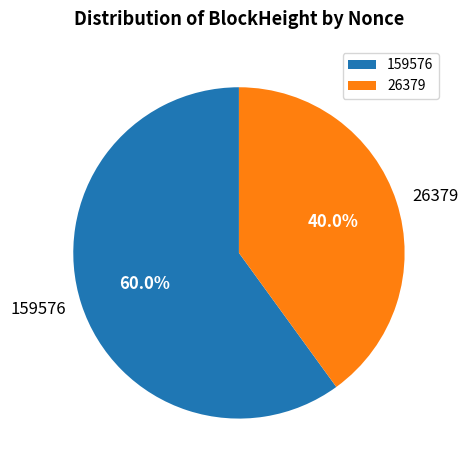

Rank the categories by value from lowest to highest.

26379, 159576